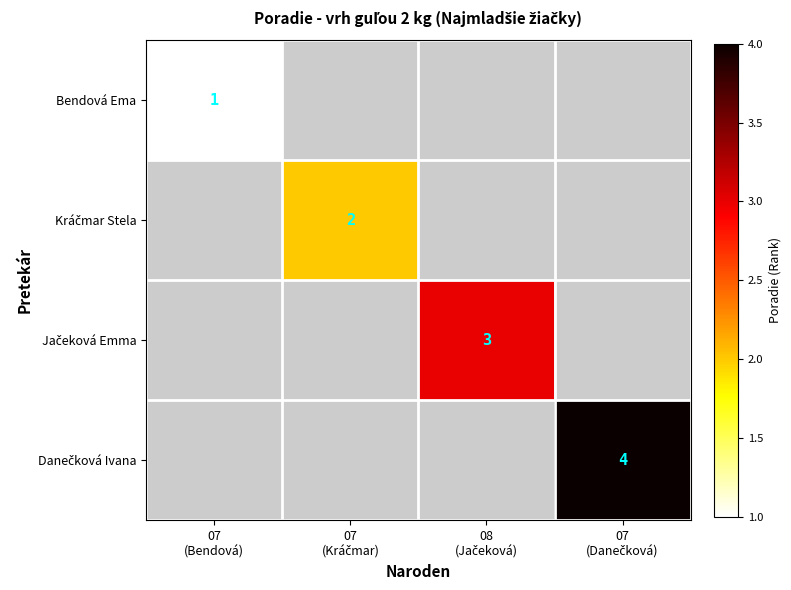

How many values in Bendová Ema are above zero?

1